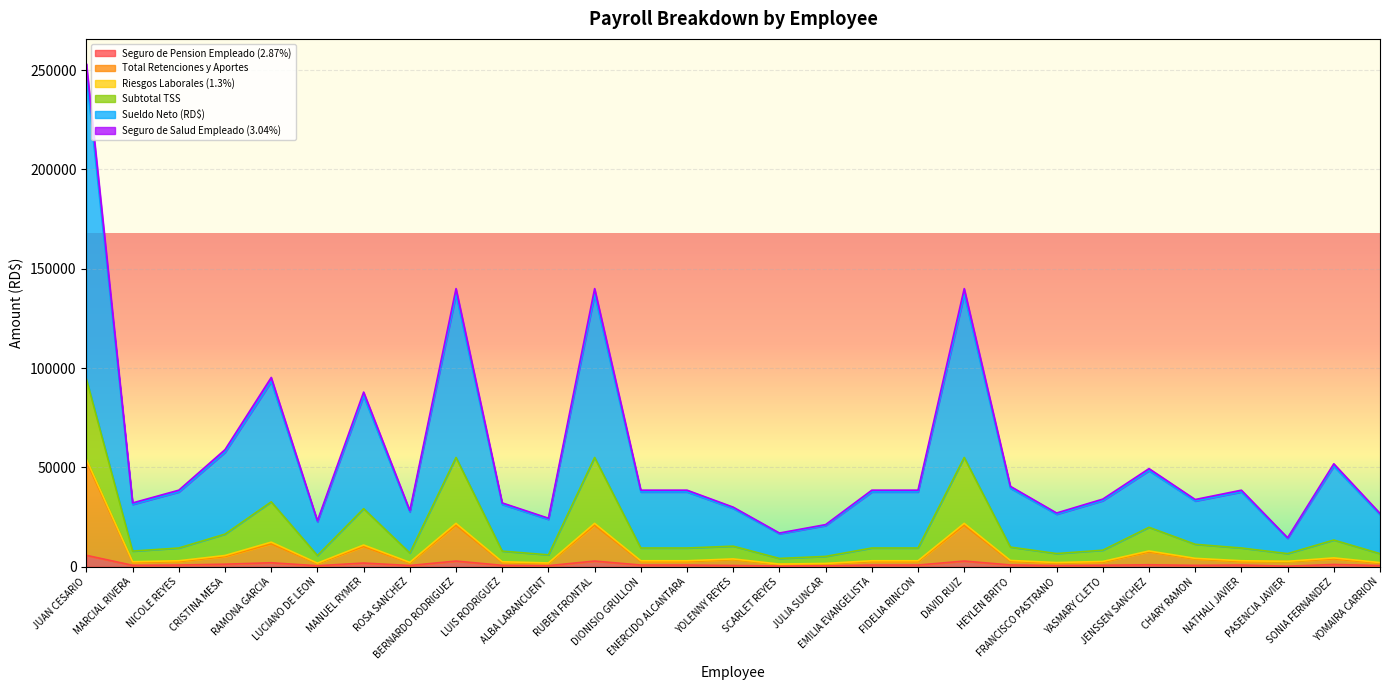

At which label is Seguro de Pension Empleado (2.87%) closest to 3013?

BERNARDO RODRIGUEZ